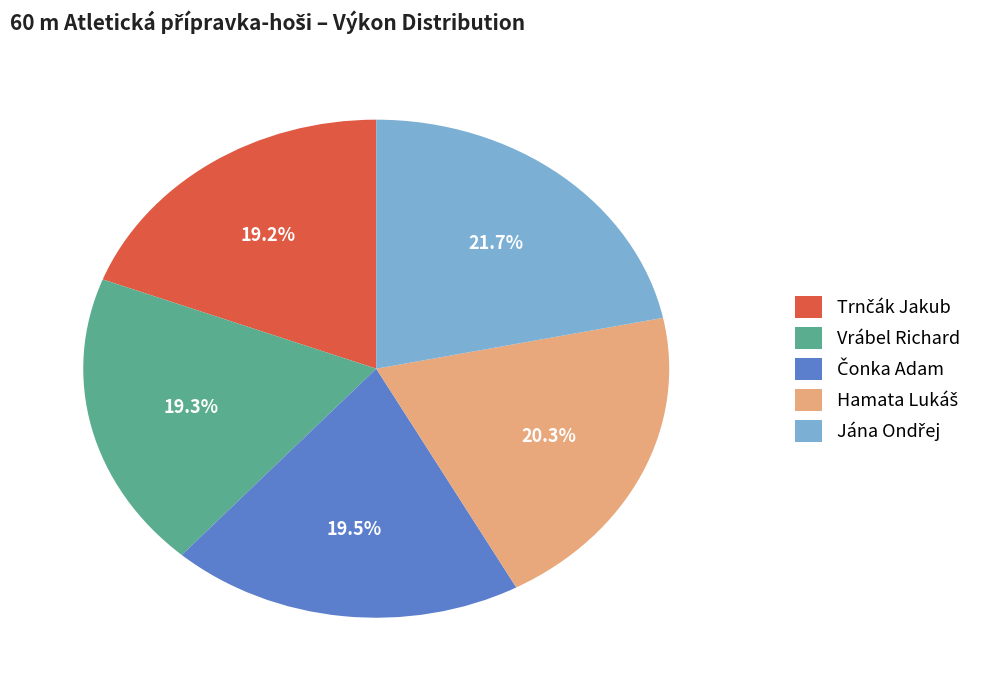

Is there a majority slice in this chart?

No